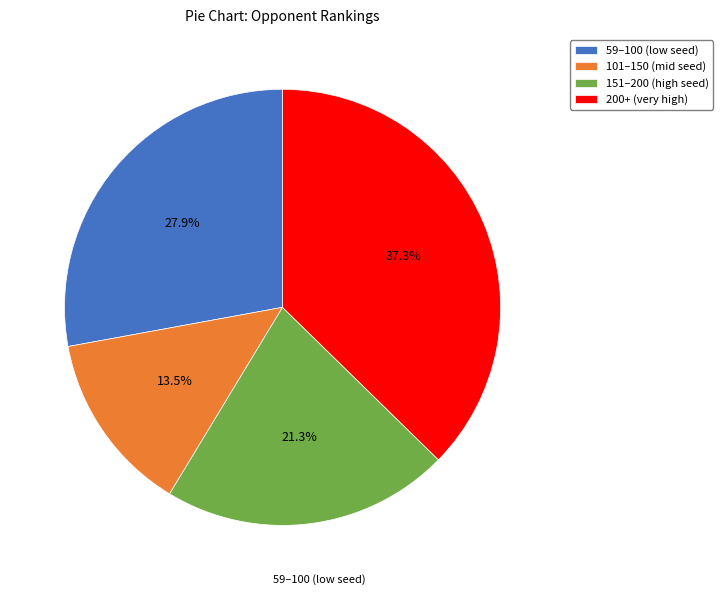

Count the number of slices in the pie.

4